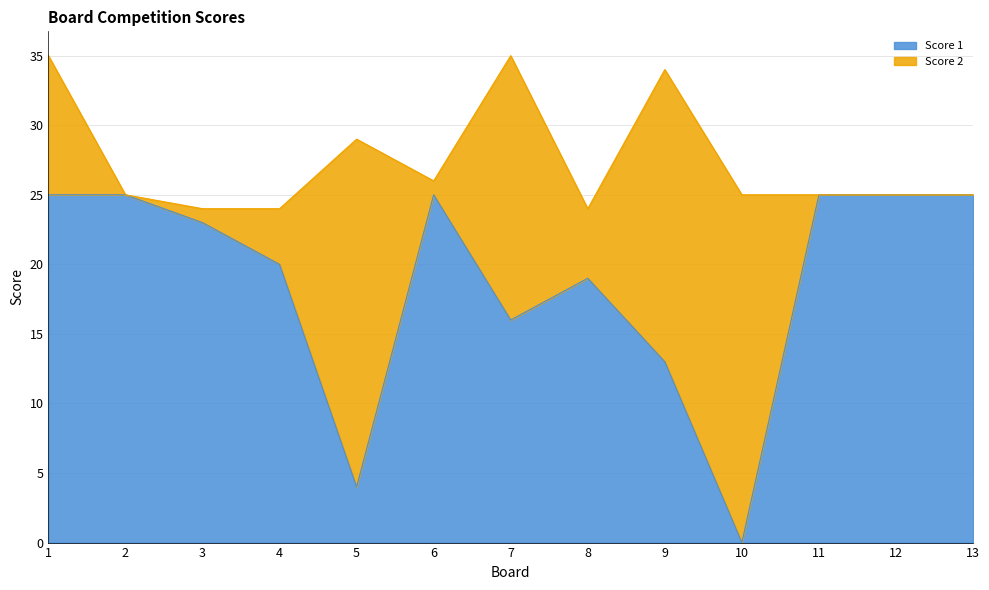

At which category does the chart reach its peak across all series?

1